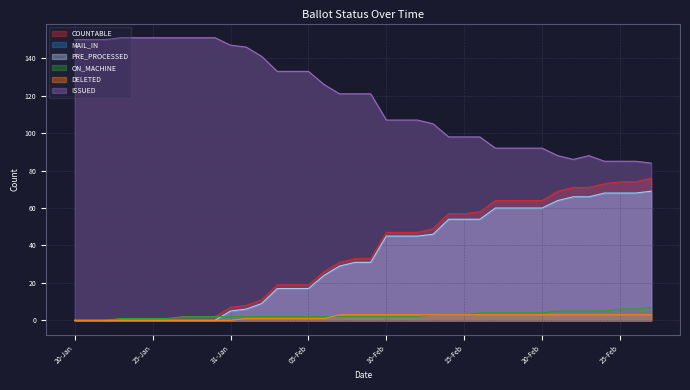

True or false: PRE_PROCESSED has more than 2 interior local peaks.

False